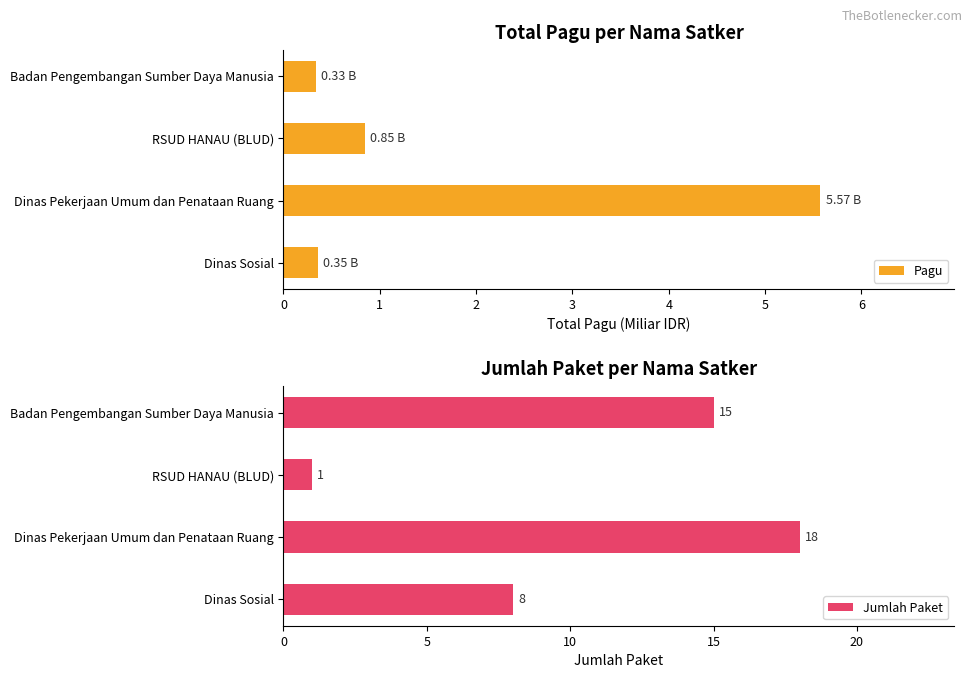

Which series has the largest total across all categories?

Jumlah Paket